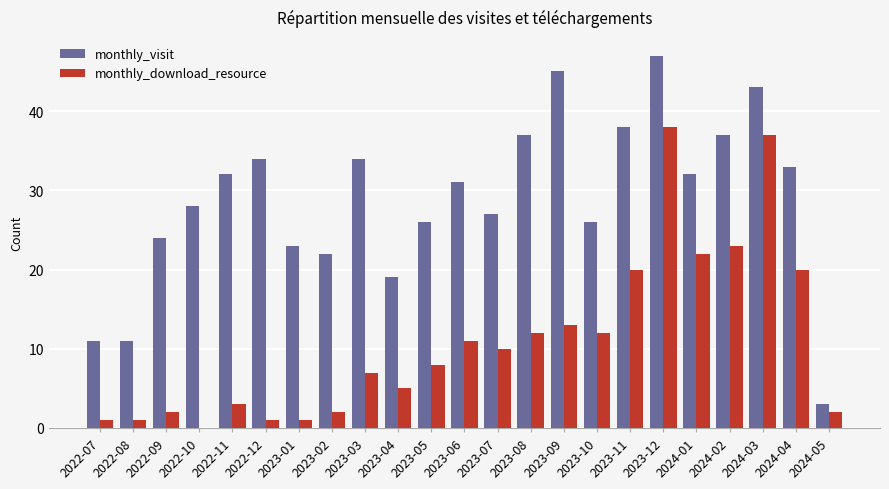

Is the value of monthly_visit at 2023-07 greater than the value of monthly_download_resource at 2024-02?

Yes